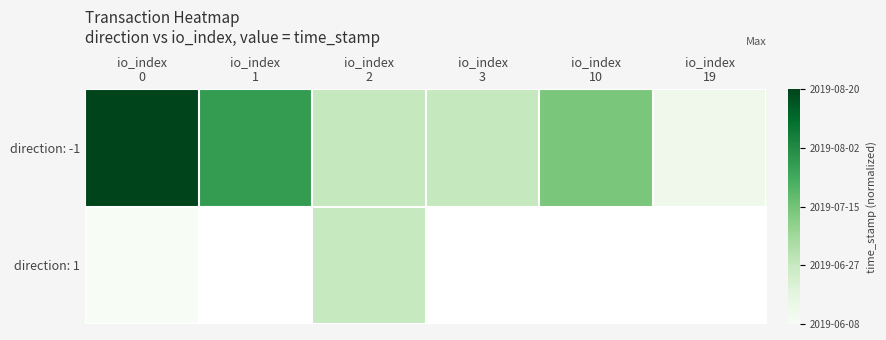

What is the sum of all direction: -1 values?

2.7